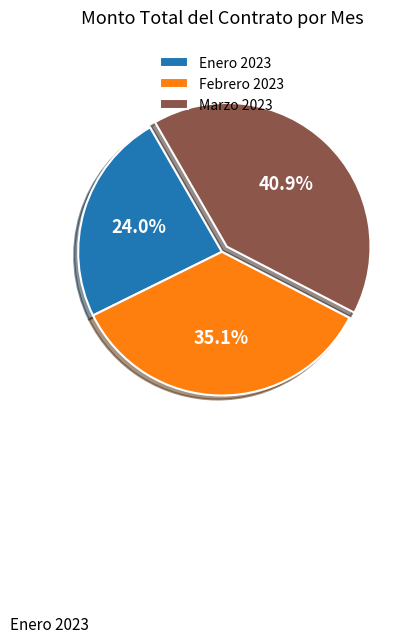

Rank the categories by value from lowest to highest.

Enero 2023, Febrero 2023, Marzo 2023